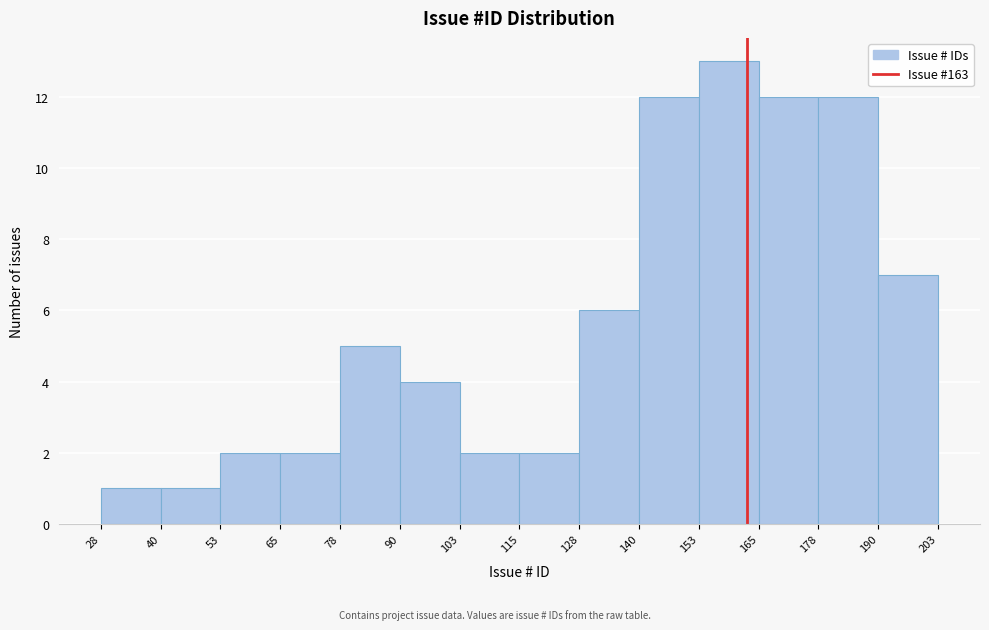

How tall is the bar that spans 115 to 128 on the x-axis? The values are not printed on the chart, so give them approximately, as read against the axis.

2